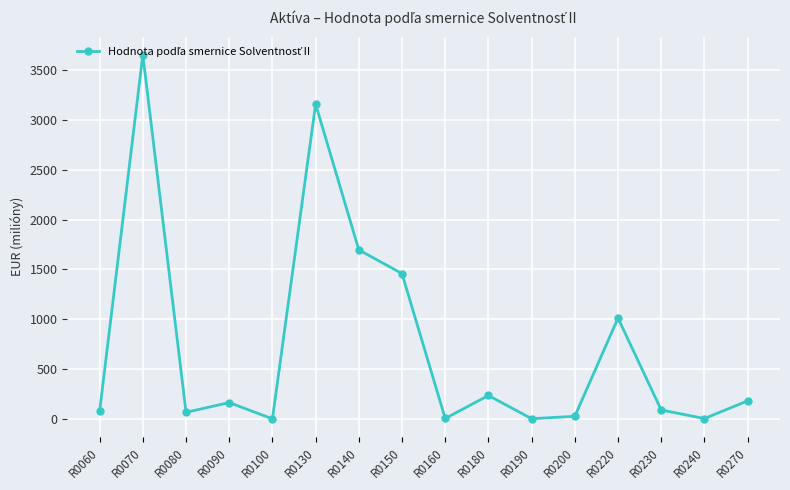

What is the change in value from R0140 to R0270?

-1515.5